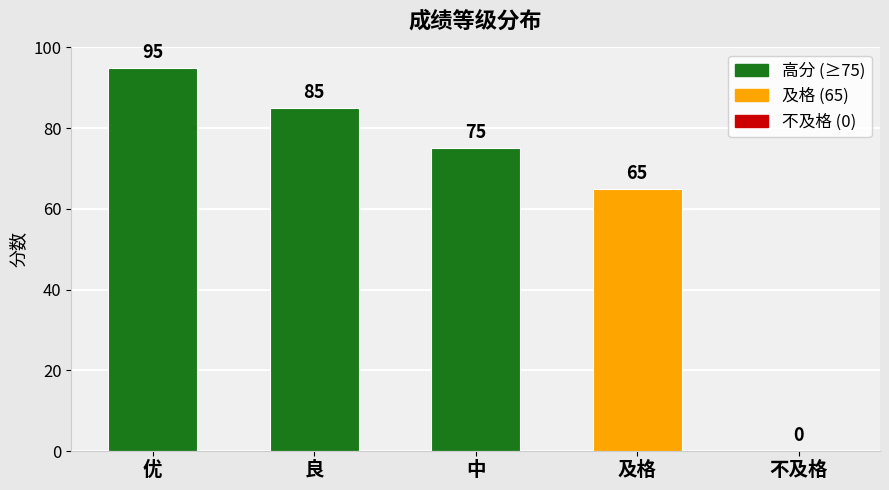

How many categories are shown in the chart?

5